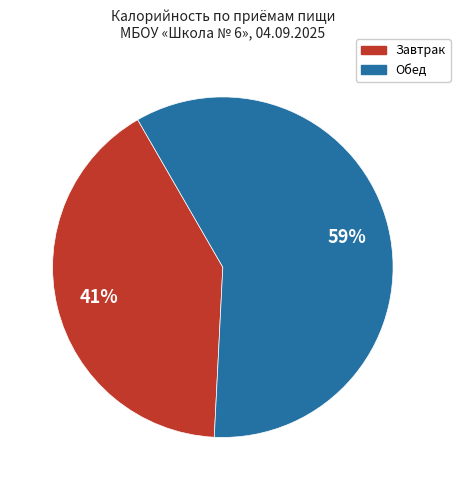

To the nearest percent, what is the average slice percentage?

50%